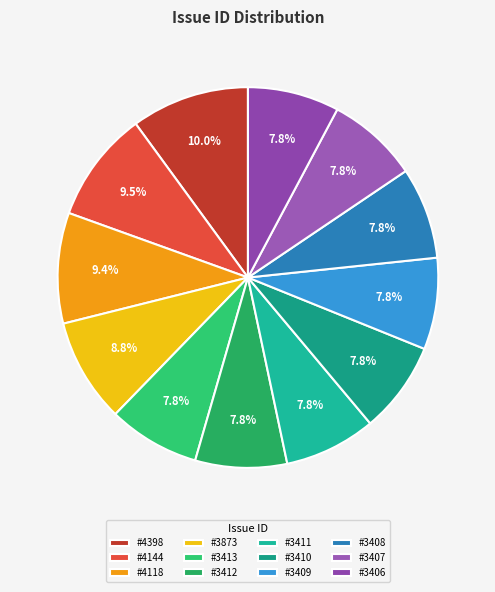

Count the number of slices in the pie.

12